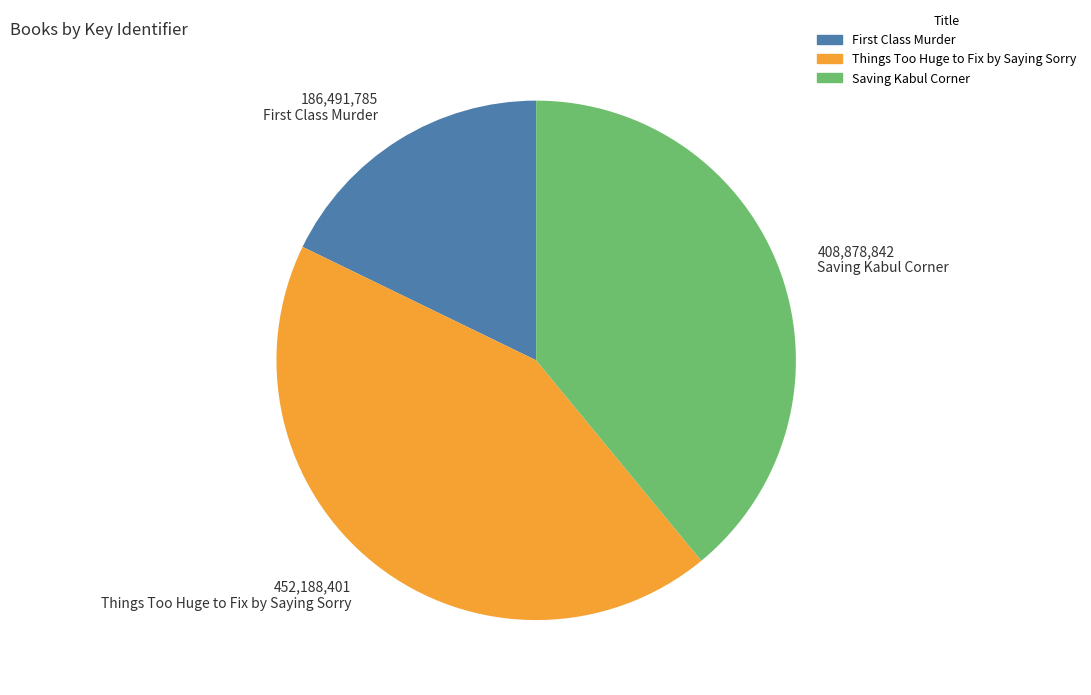

How many slices are in this pie chart?

3